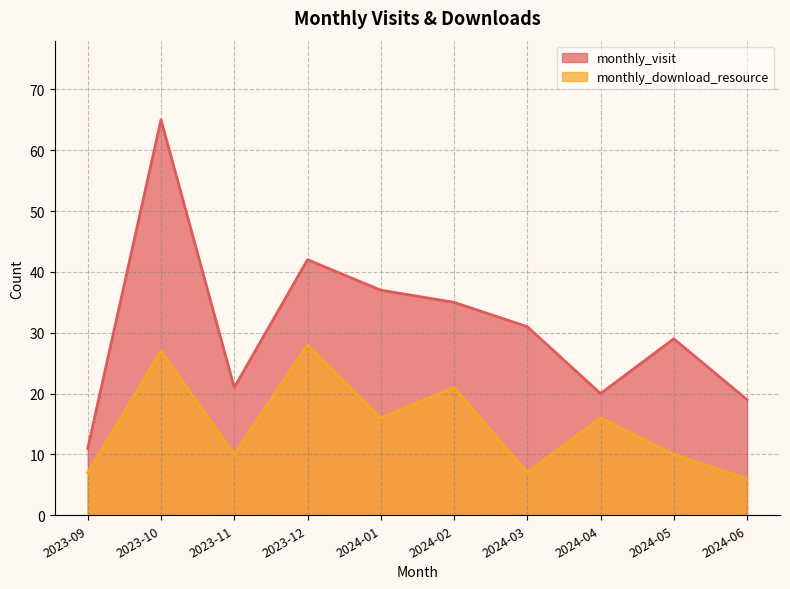

How many lines are shown in the chart?

2